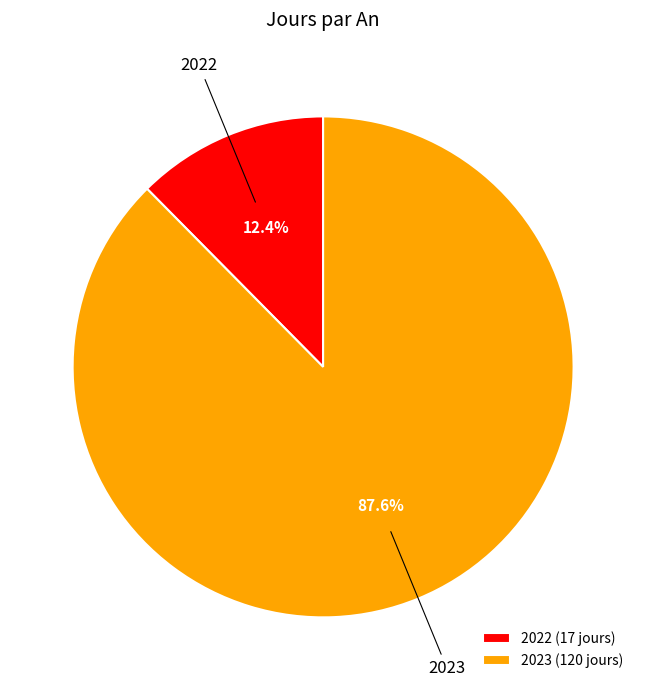

What percentage is the 2022 slice, to the nearest percent?

12%